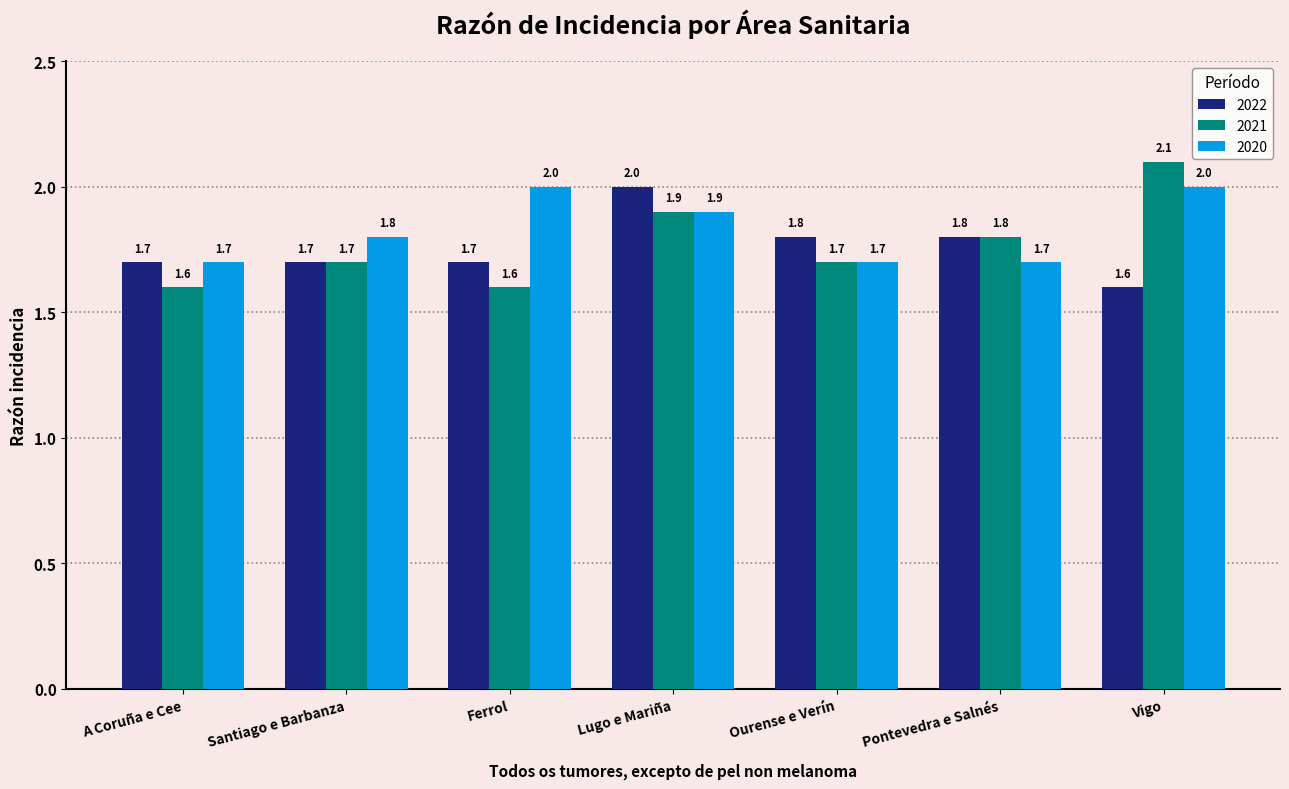

What are all the series names shown in the legend?

2022, 2021, 2020